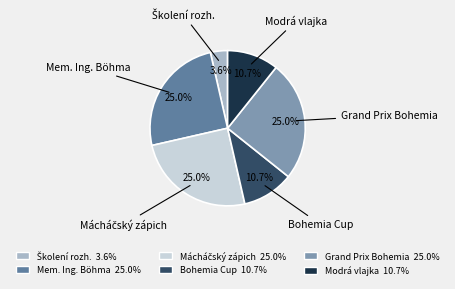

Is there a majority slice in this chart?

No